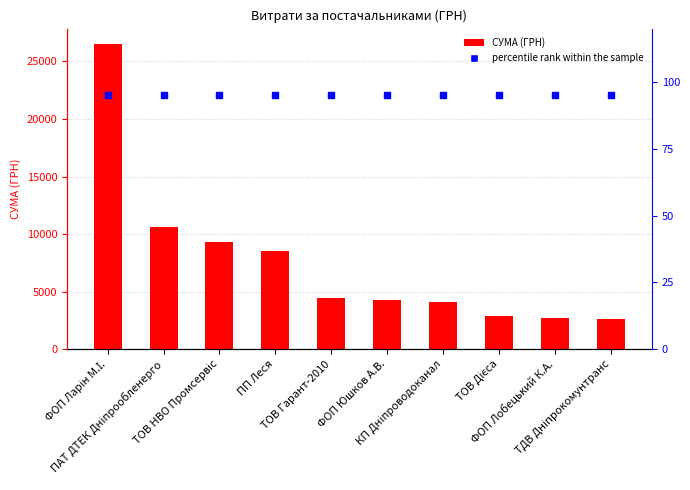

At how many categories does at least one series exceed 17786?

1